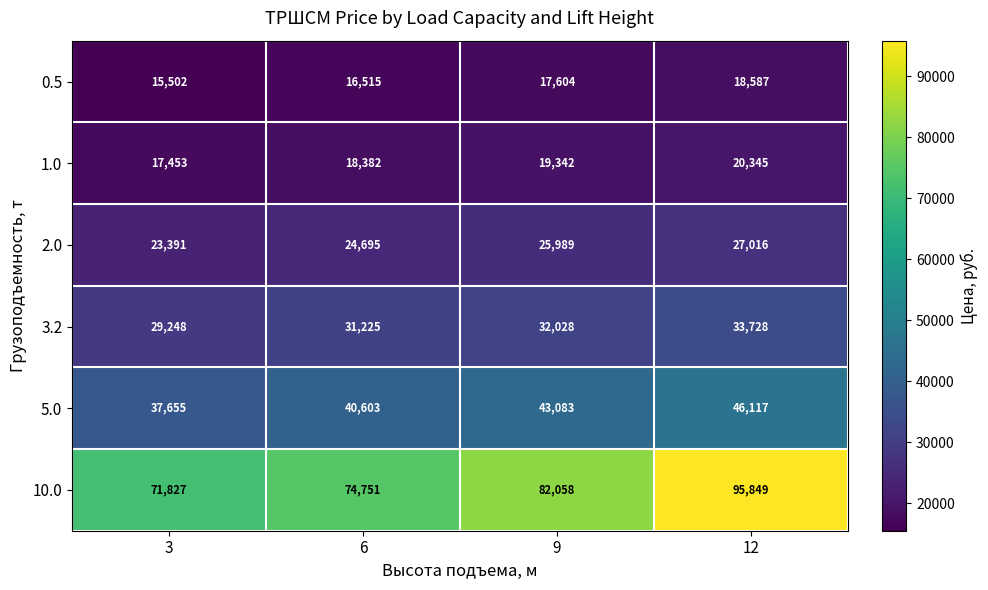

At which category does the chart reach its peak across all series?

12